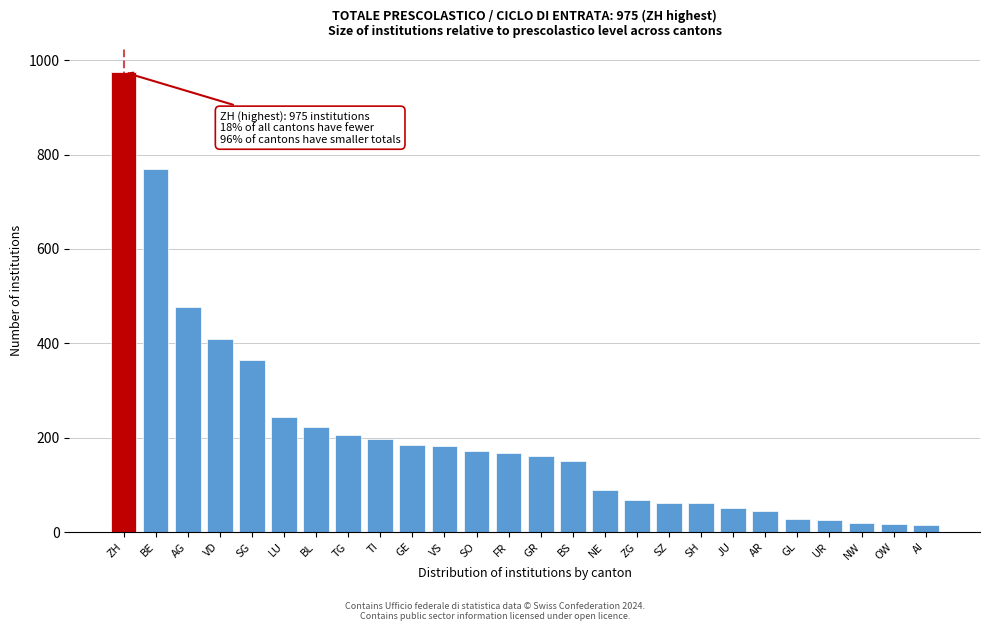

What is the label of the 25th bar from the left?

OW